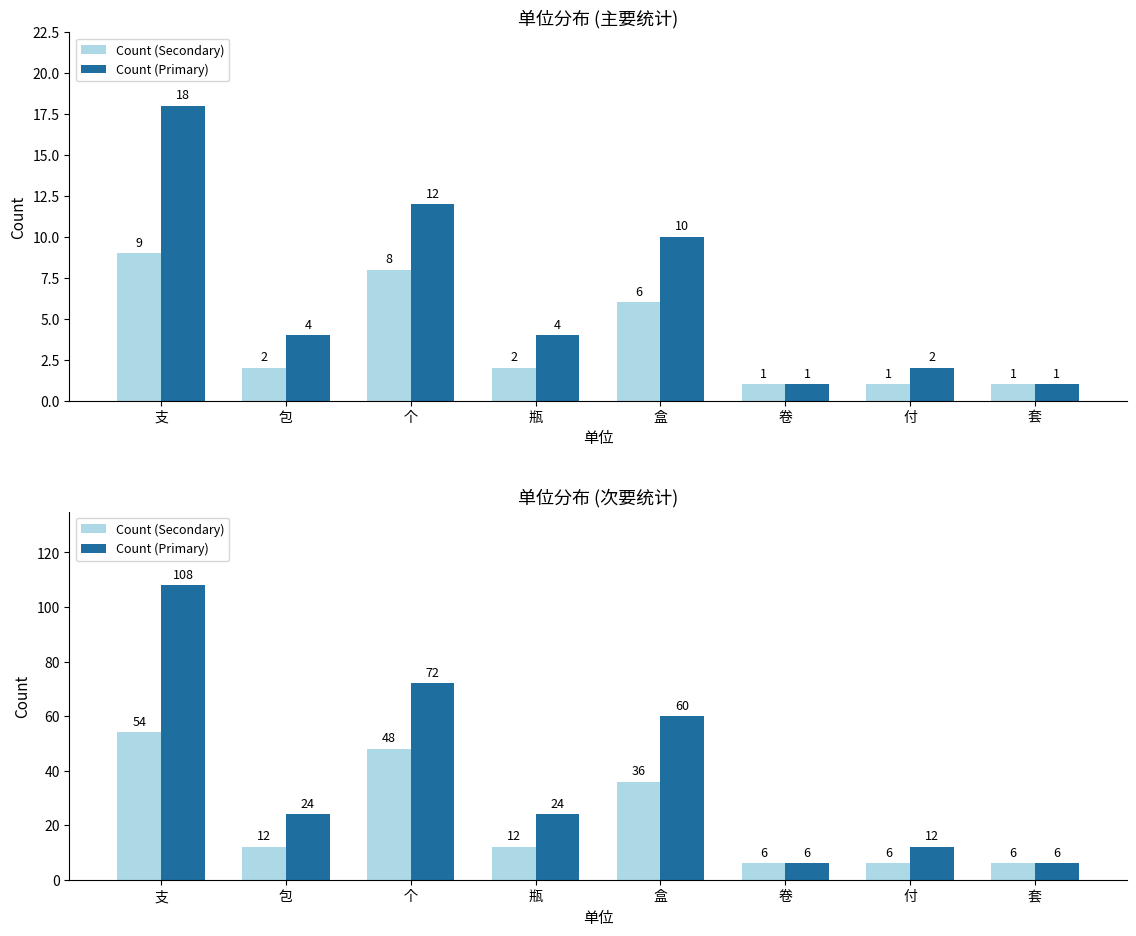

At which category is the sum across all series the highest?

支